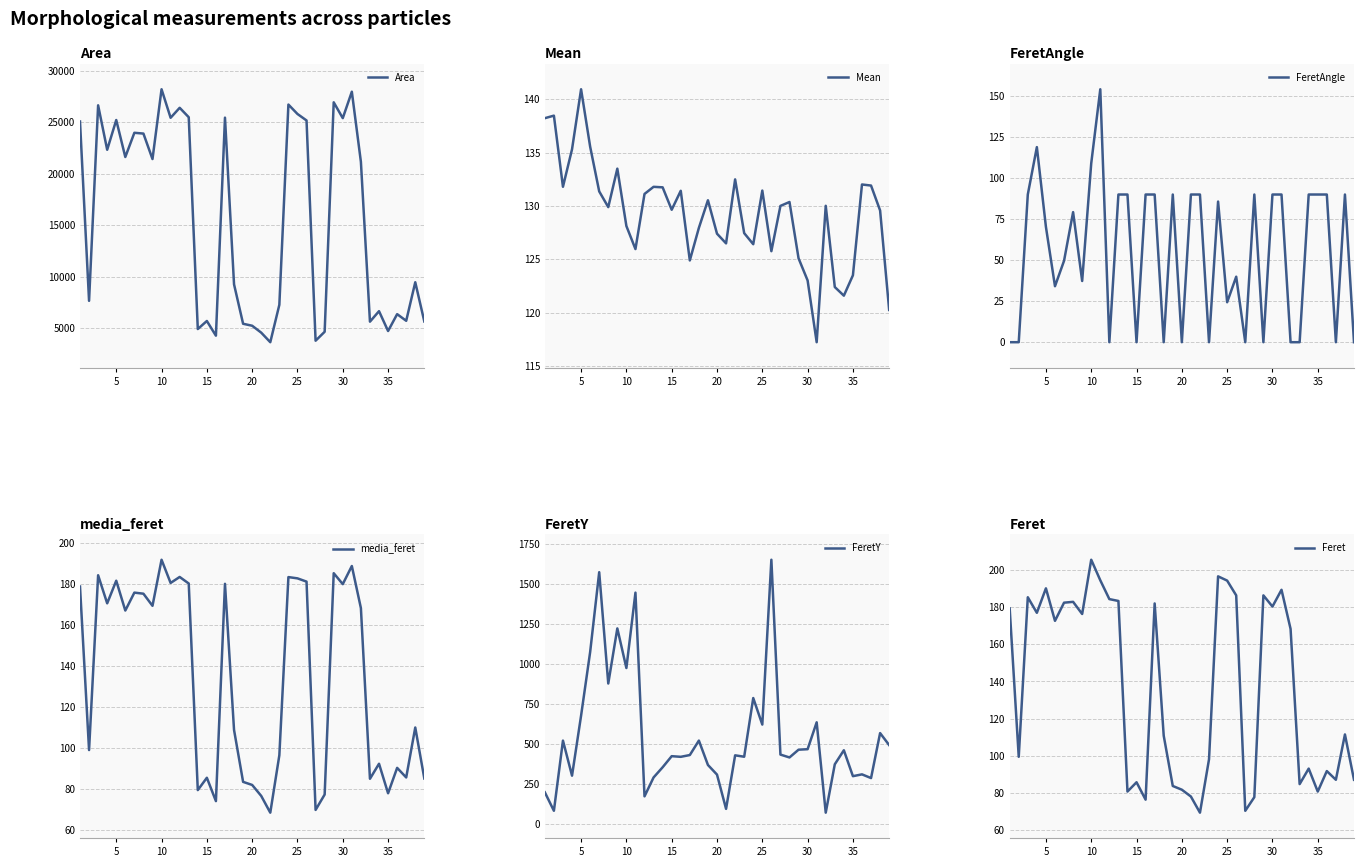

What is the lowest value of the Area series?

3660.6